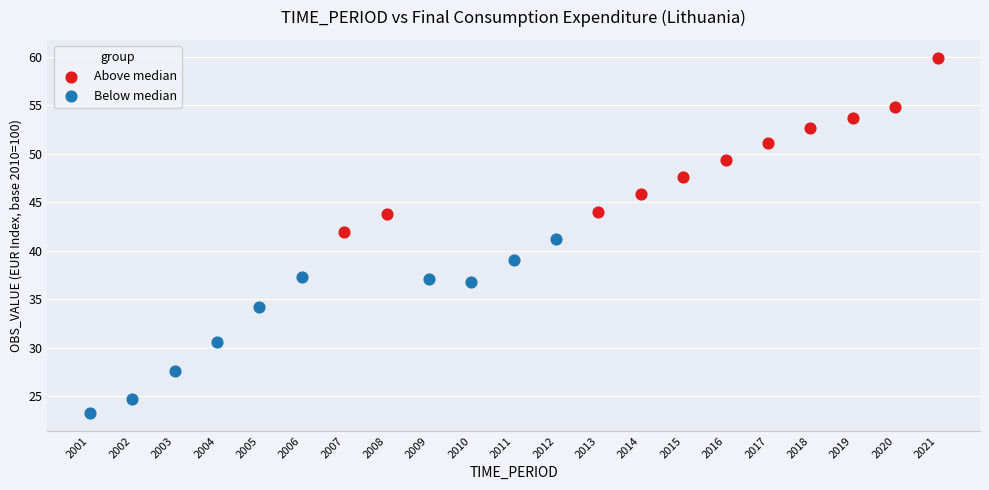

Which series contains the lowest Y value?

Below median